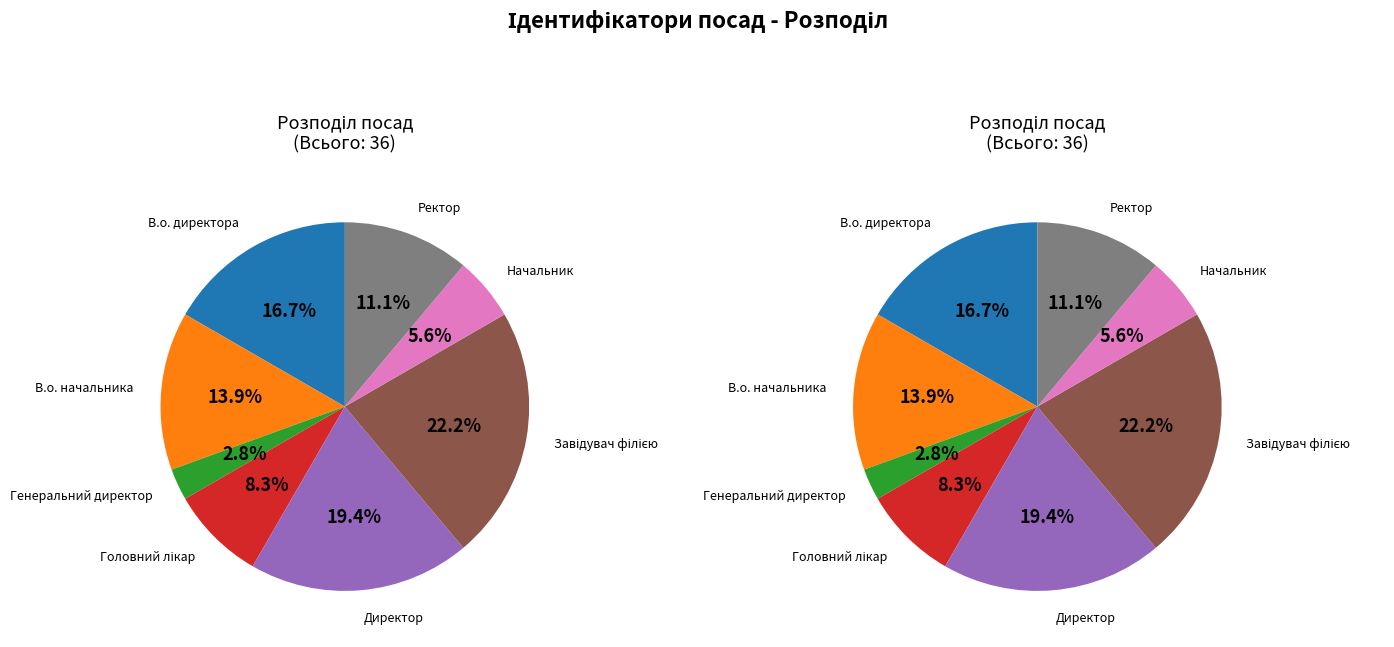

Rank the categories by value from highest to lowest.

Завідувач філією, Директор, В.о. директора, В.о. начальника, Ректор, Головний лікар, Начальник, Генеральний директор